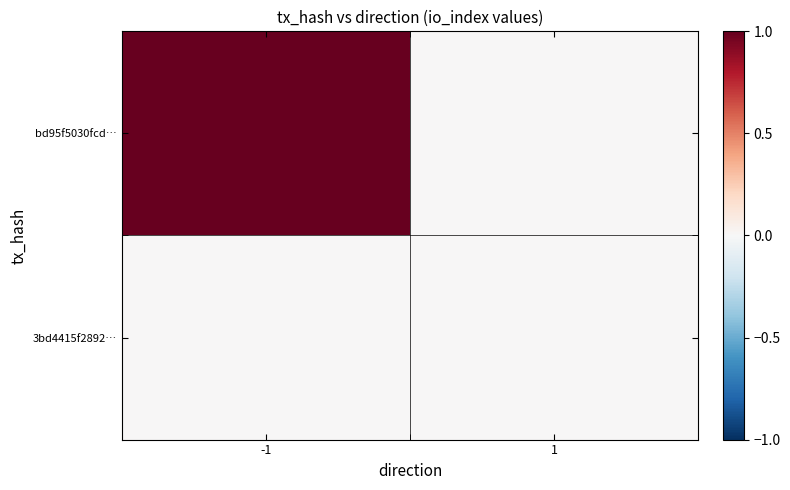

At which category is the sum across all series the highest?

-1